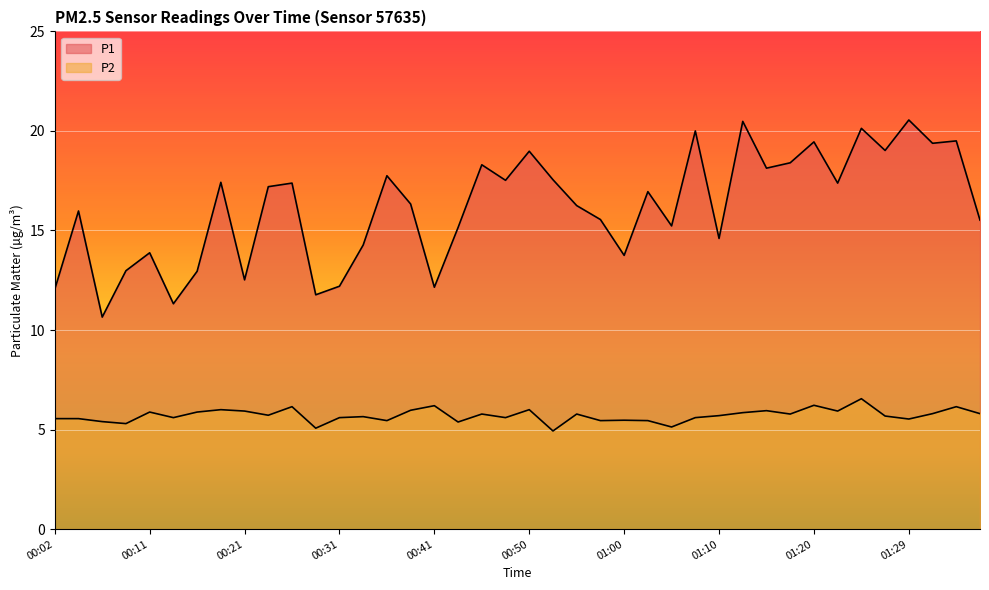

How many data points does each series have?

40